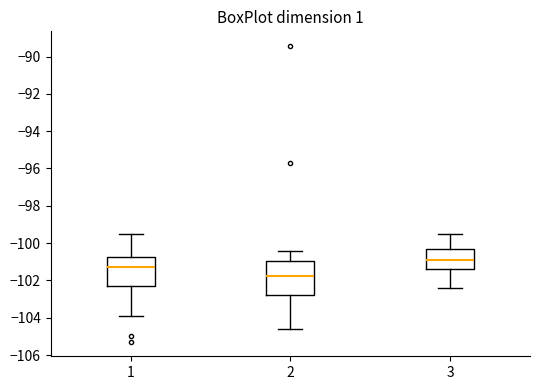

Where does the median line of the box at x = 1 sit on the y-axis? The values are not printed on the chart, so give them approximately, as read against the axis.

-101.2